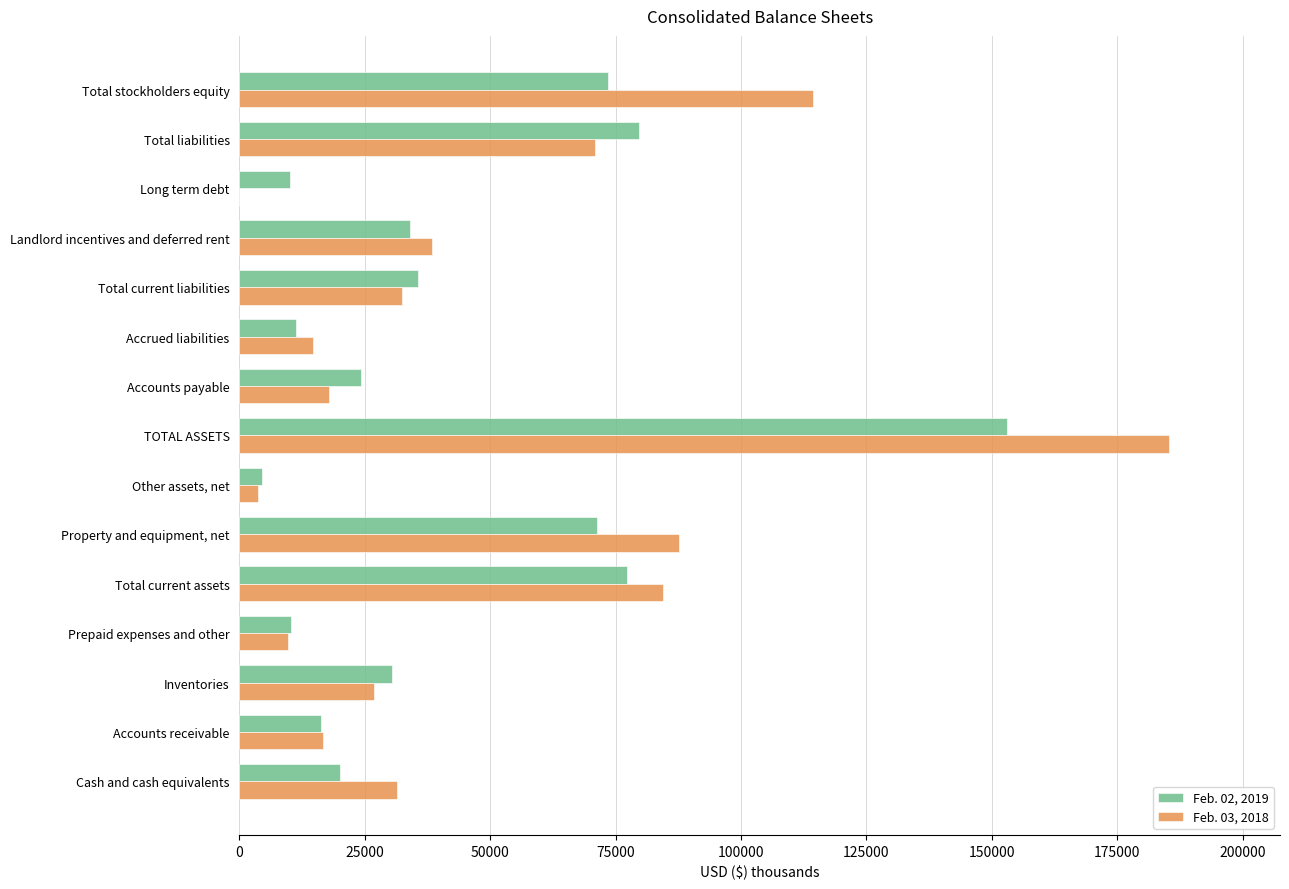

True or false: Feb. 02, 2019 has a value of 10384 at Cash and cash equivalents.

False